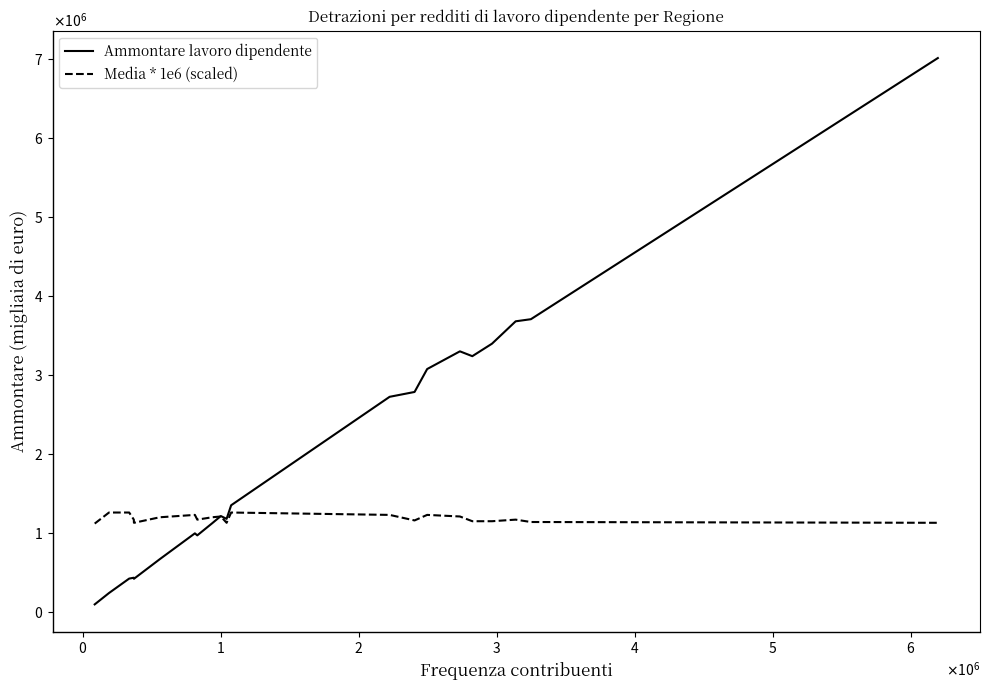

How many interior local valleys does the Ammontare lavoro dipendente series have?

4